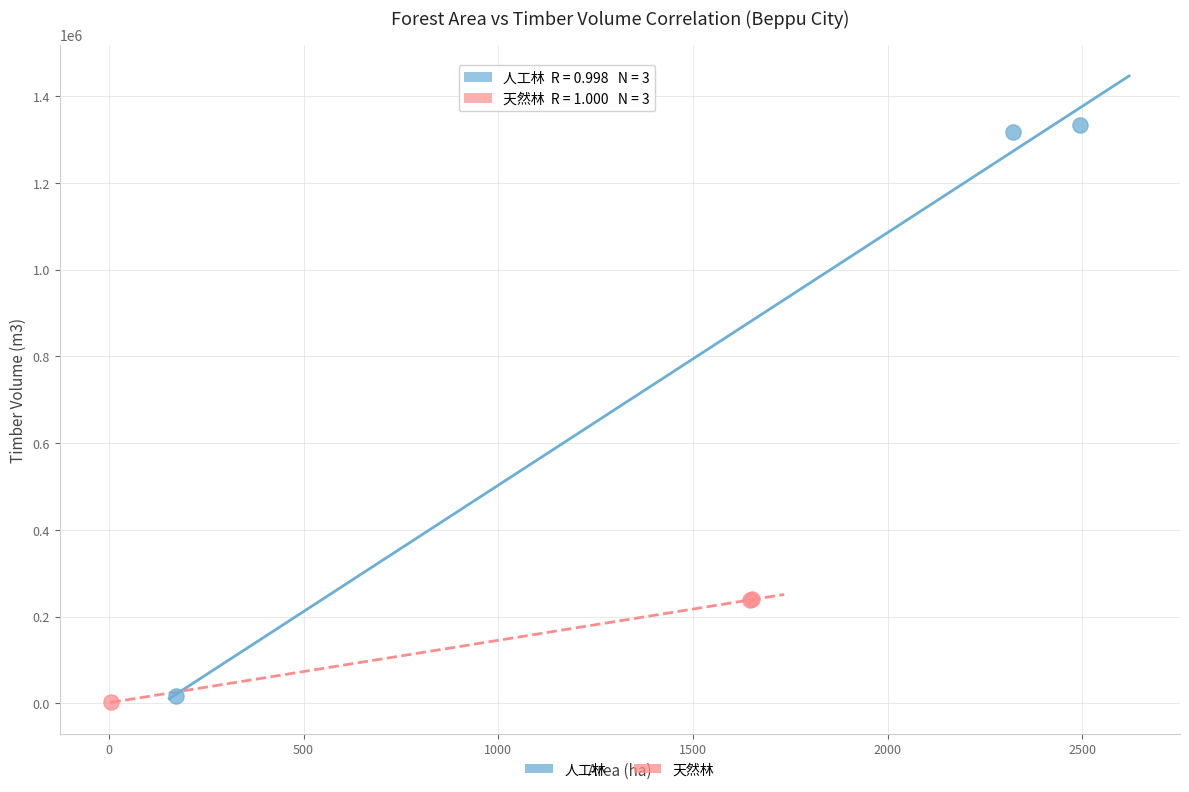

Which series has the widest spread of Y values?

人工林